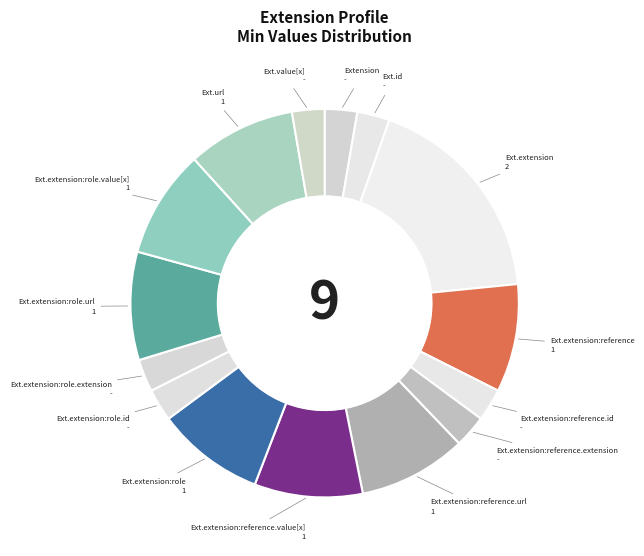

Count the number of slices in the pie.

15